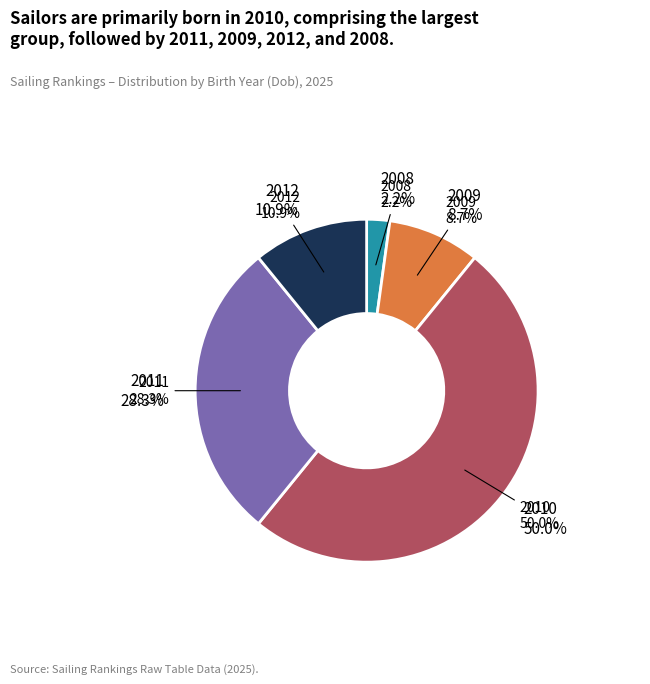

To the nearest percent, what is the difference between the largest and smallest slice percentages?

48%